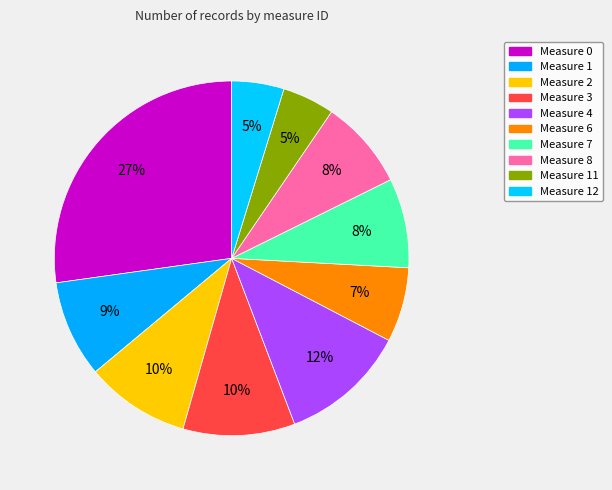

Does Measure 2 account for over 50% of the chart?

No